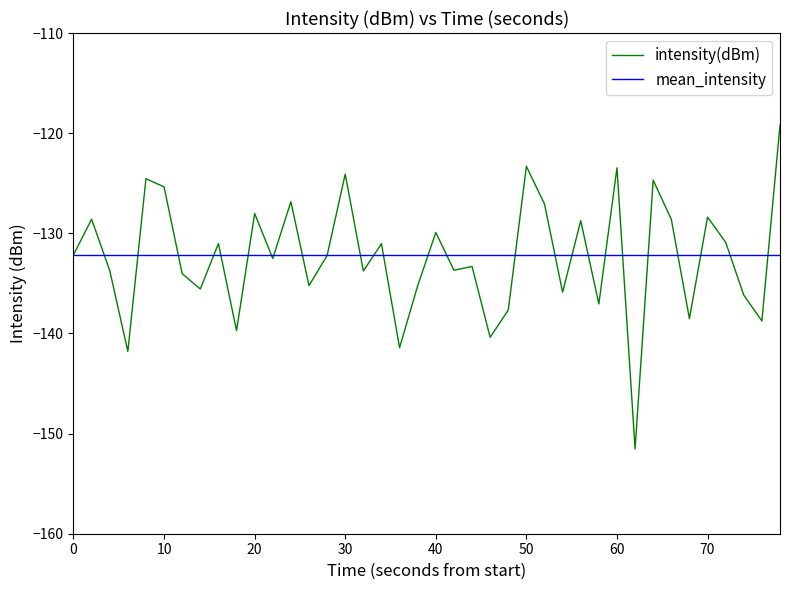

Rank the series by their maximum value, from lowest to highest.

mean_intensity, intensity(dBm)